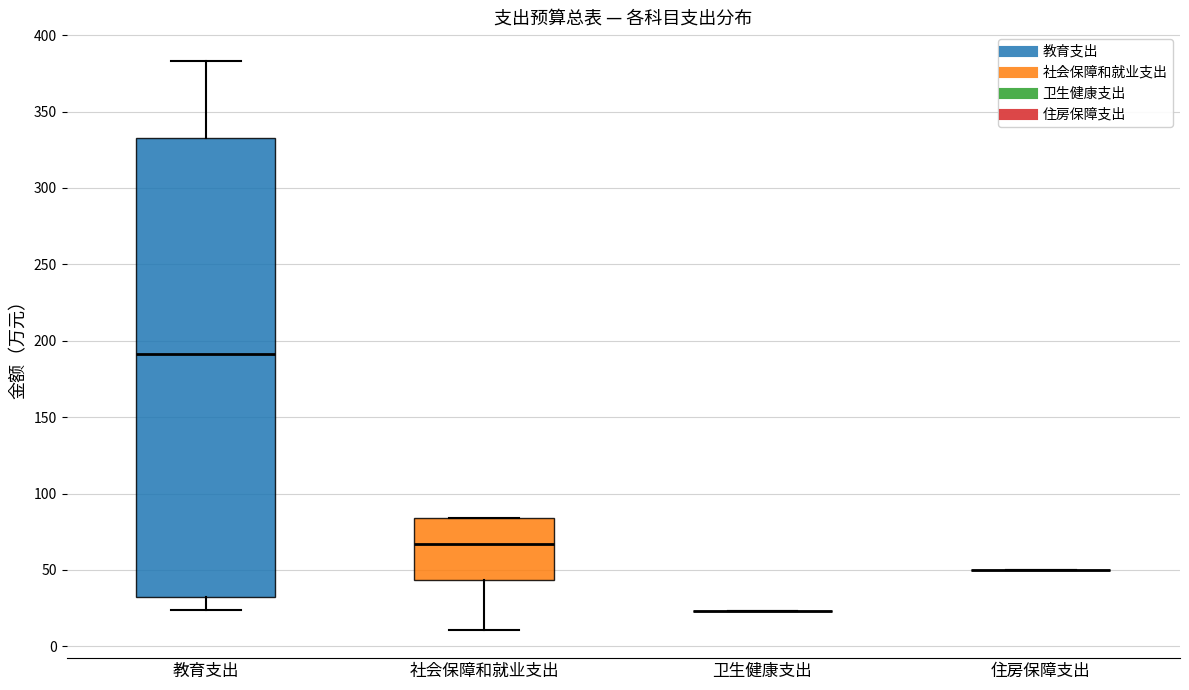

Reading left to right, read every box against the y-axis: the position of its median line, the range the box covers, and the ends of its whiskers. The values are not printed on the chart, so give them approximately, as read against the axis.

教育支出: median 190, box 35 to 335, whiskers 25 to 385
社会保障和就业支出: median 65, box 45 to 85, whiskers 10 to 85
卫生健康支出: box collapsed to a line at 25, whiskers 25 to 25
住房保障支出: box collapsed to a line at 50, whiskers 50 to 50